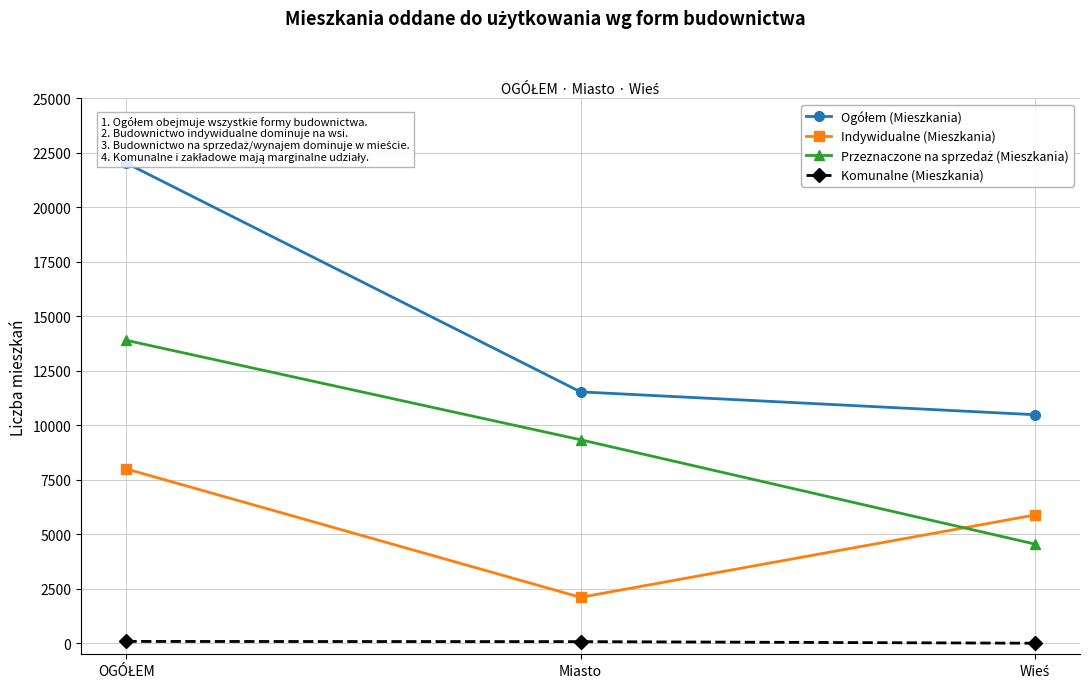

Which category has the highest value across all series?

OGÓŁEM